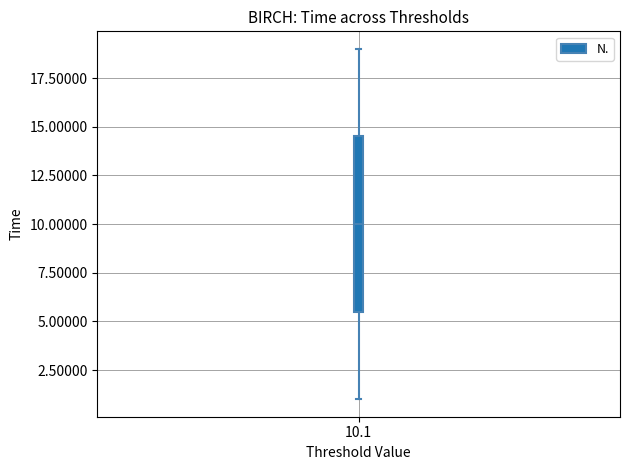

Transcribe this box plot: give where the median line is, the range the box spans, and where the two whiskers end, as read against the y-axis. The values are not printed on the chart, so give them approximately, as read against the axis.

median 10.0, box 5.5 to 14.5, whiskers 1.0 to 19.0